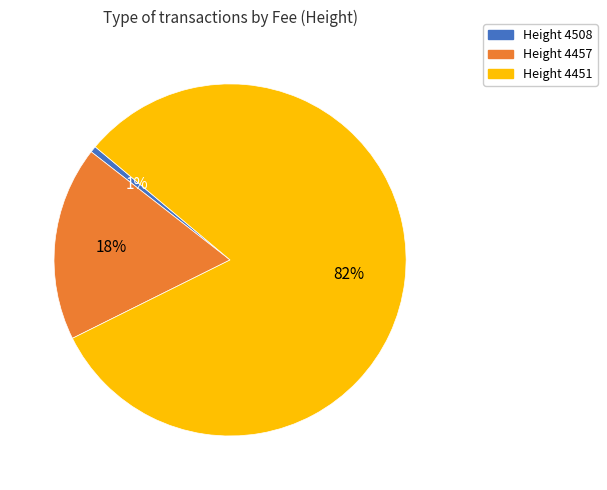

Is there a majority slice in this chart?

Yes